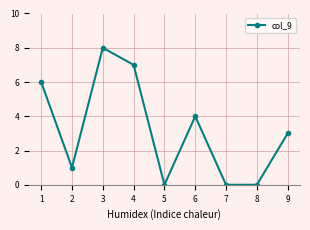

What is the average value?

3